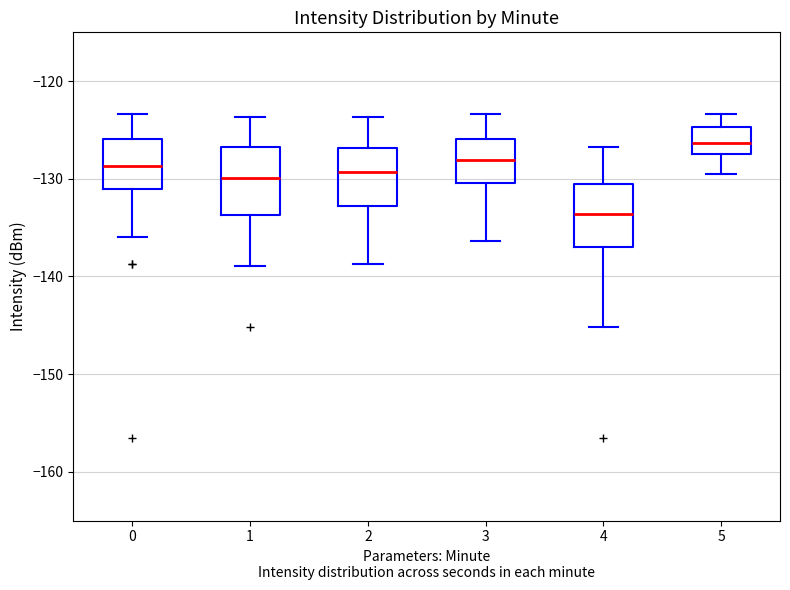

Reading left to right, transcribe this box plot: for each box, give where its median line is, the range the box spans, and where its two whiskers end, as read against the y-axis. The values are not printed on the chart, so give them approximately, as read against the axis.

0: median -129, box -131 to -126, whiskers -136 to -123
1: median -130, box -134 to -127, whiskers -139 to -124
2: median -129, box -133 to -127, whiskers -139 to -124
3: median -128, box -130 to -126, whiskers -136 to -123
4: median -134, box -137 to -131, whiskers -145 to -127
5: median -126, box -128 to -125, whiskers -129 to -123